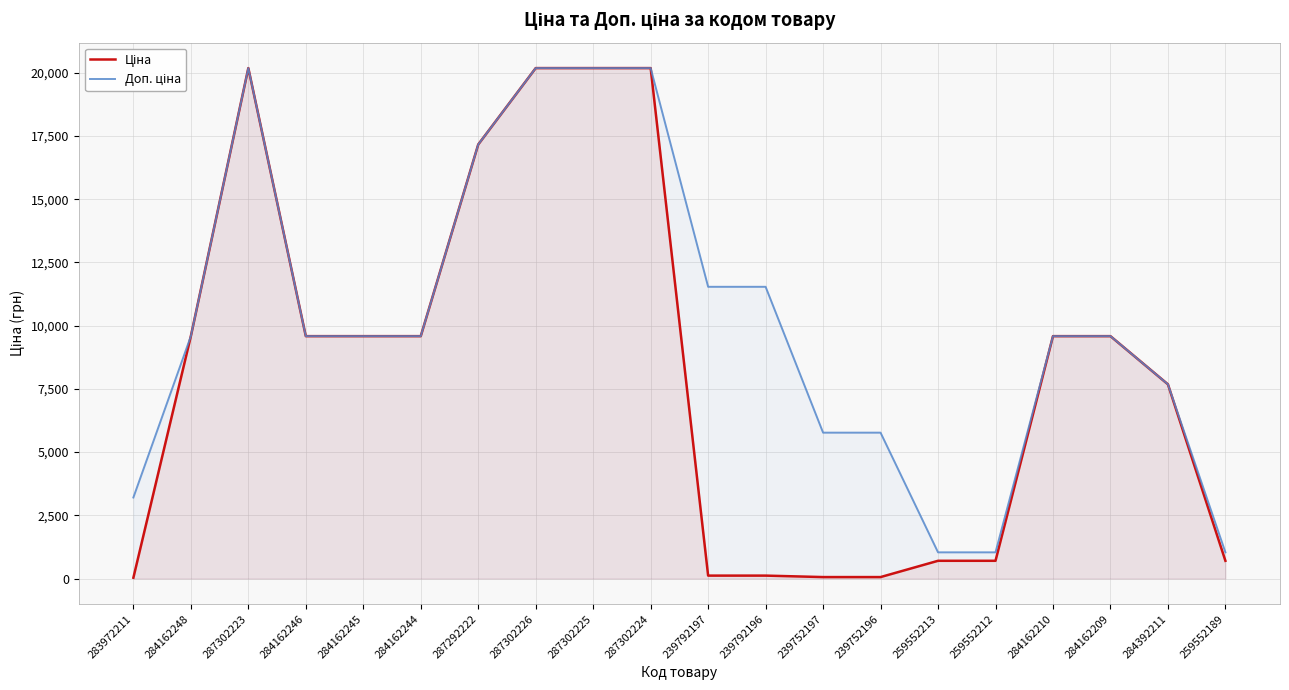

At which category does the chart reach its minimum across all series?

283972211